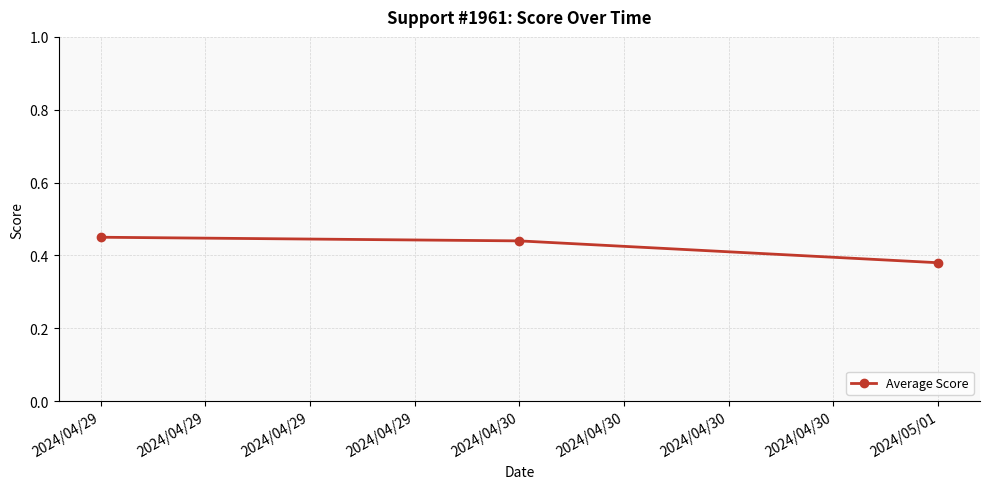

What is the sum of the values at 2024/05/01 and 2024/04/30?

0.8